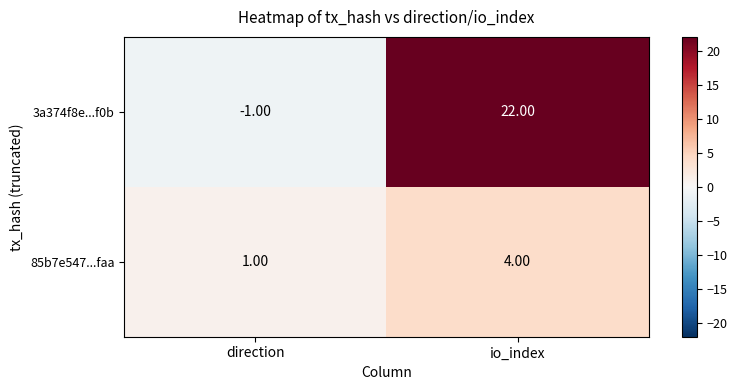

Which series changed the most between direction and io_index?

3a374f8e...f0b